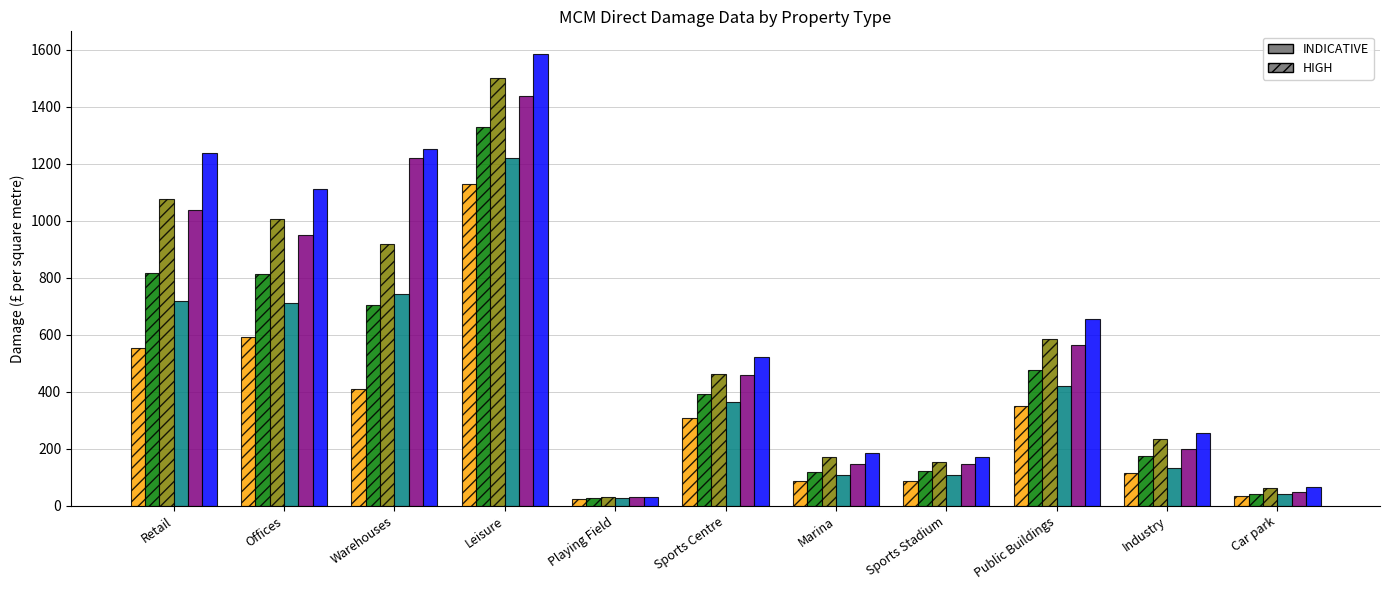

What is the label of the 6th bar from the left?

Sports Centre